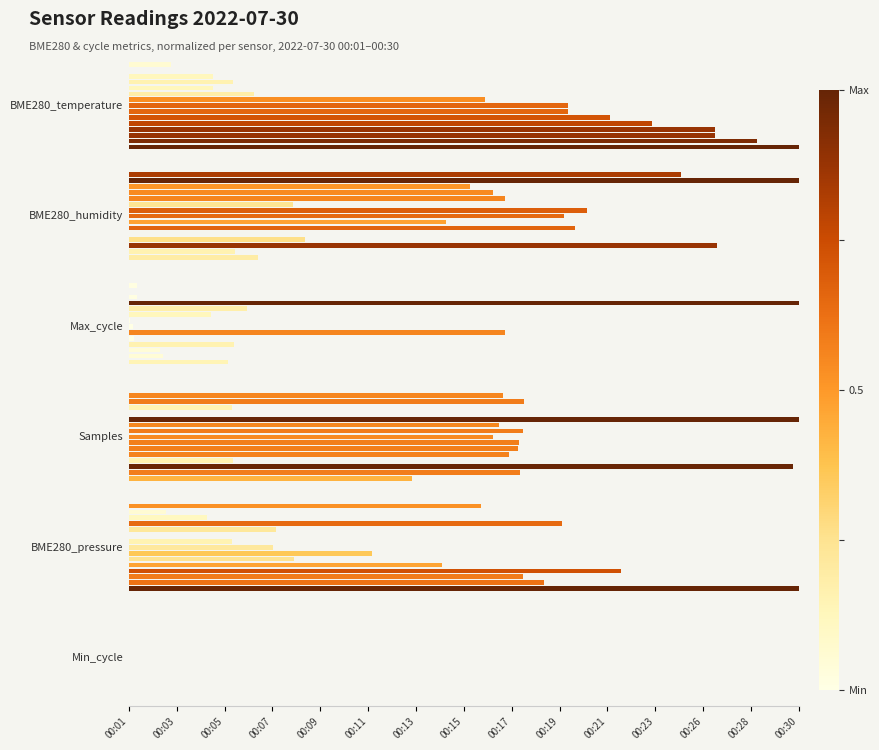

Is the value of Min_cycle at 00:28 greater than the value of BME280_humidity at 00:13?

Yes